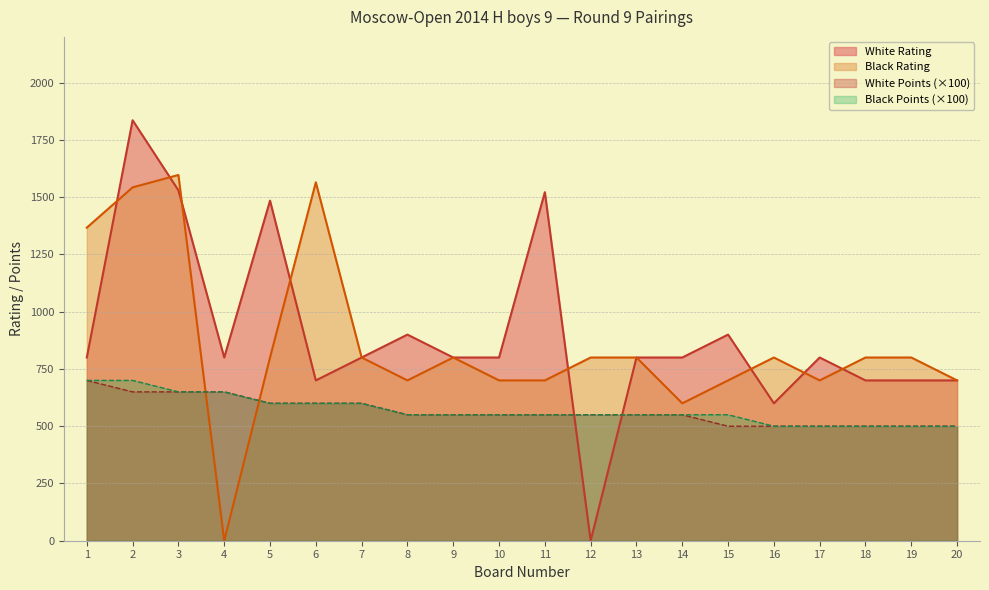

What is the difference between the maximum and minimum values in the White Rating series?

1836